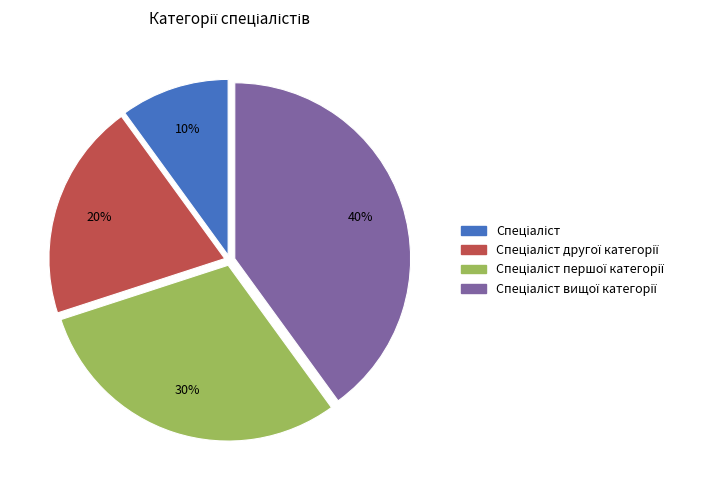

To the nearest percent, what is the average slice percentage?

25%